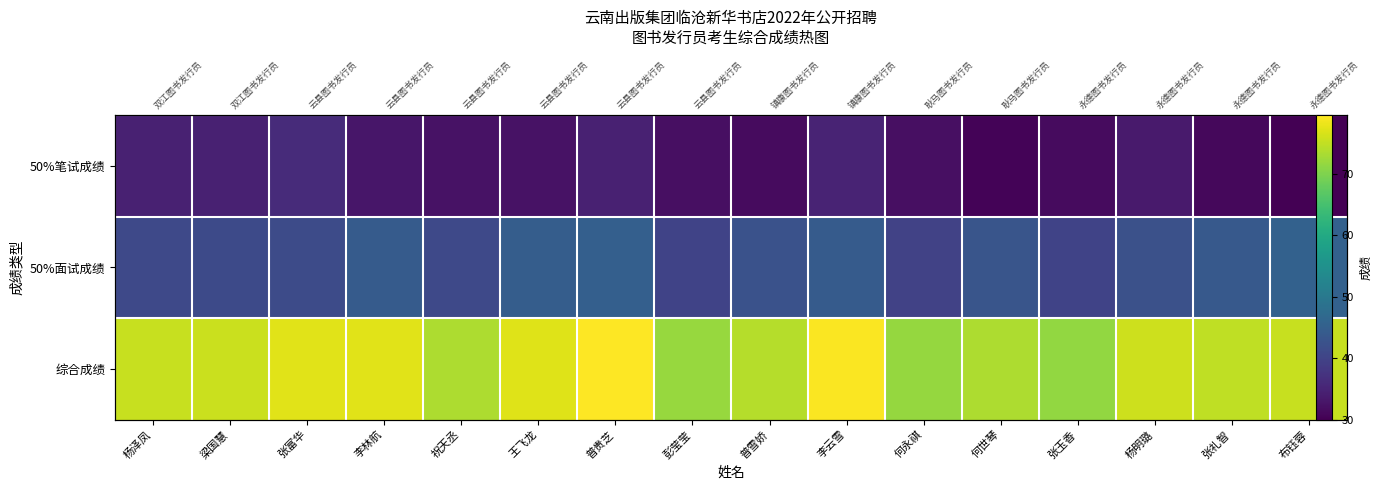

Which series changed the most between 杨泽凤 and 彭莹莹?

综合成绩